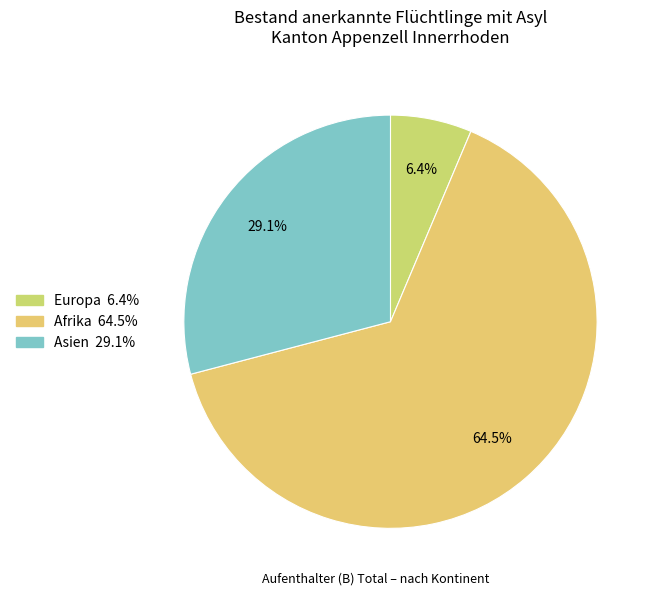

To the nearest percent, what is the difference between the Asien and Afrika slice percentages?

35%